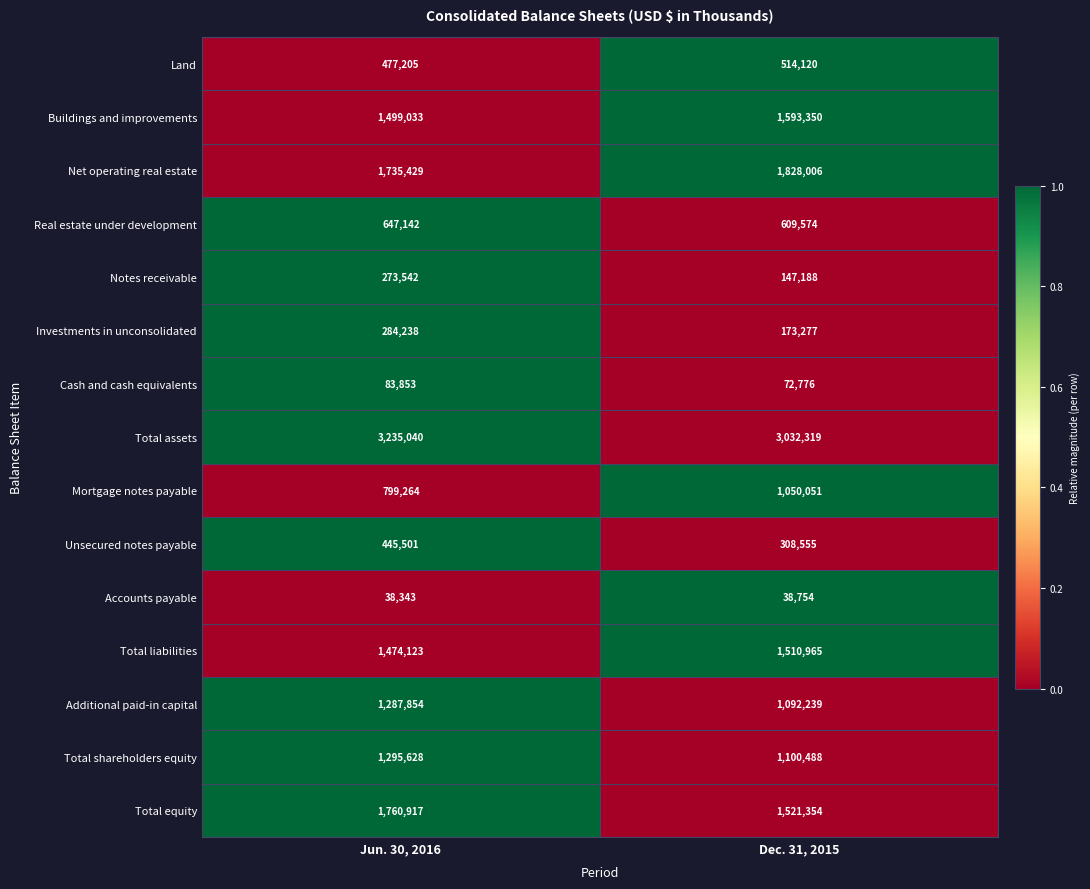

Which category has the lowest value across all series?

Jun. 30, 2016